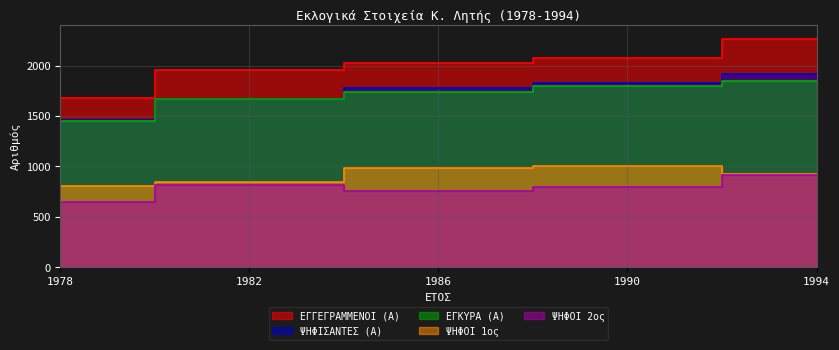

Count the ΨΗΦΙΣΑΝΤΕΣ (Α) values in the range 1673 to 1822.

3